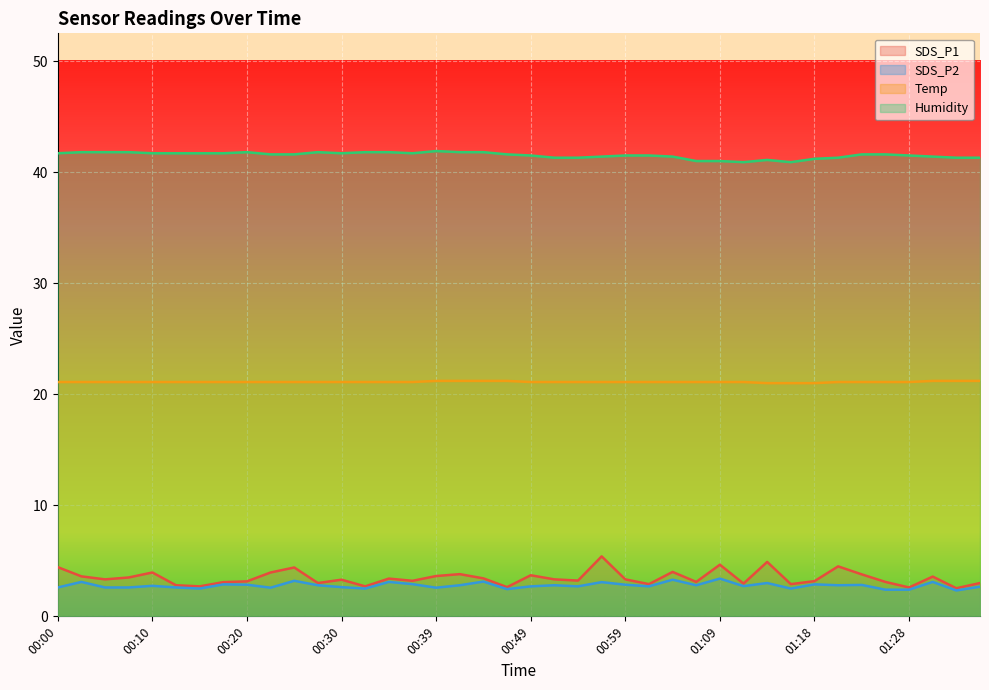

True or false: Temp has more than 1 points higher than both neighbors.

False